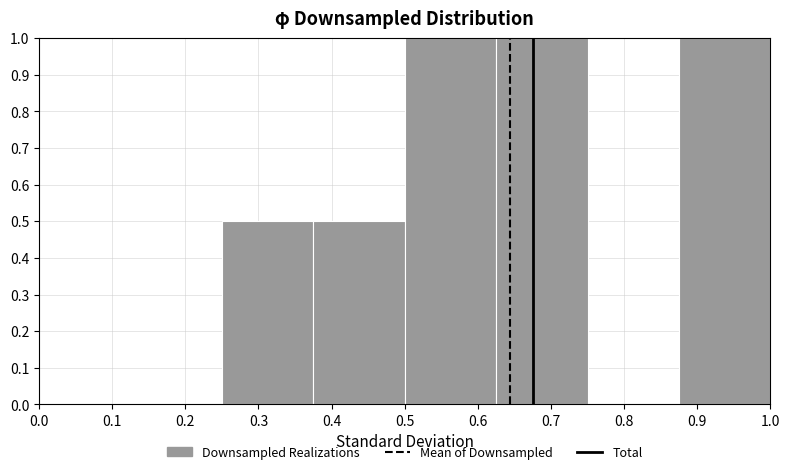

Reading left to right, list every bar in this chart as the range it spans on the x-axis followed by its height. Neither the bar edges nor the heights are printed on the chart, so give them approximately, as read against the axes.

0.000 to 0.125: 0
0.125 to 0.250: 0
0.250 to 0.375: 0.5
0.375 to 0.500: 0.5
0.500 to 0.625: 1.0
0.625 to 0.750: 1.0
0.750 to 0.875: 0
0.875 to 1.000: 1.0